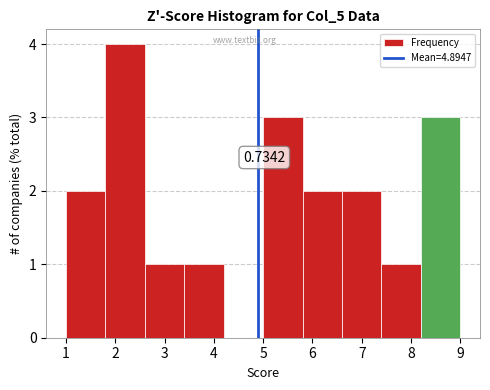

Over which range of the x-axis is the bar tallest?

1.8 to 2.6